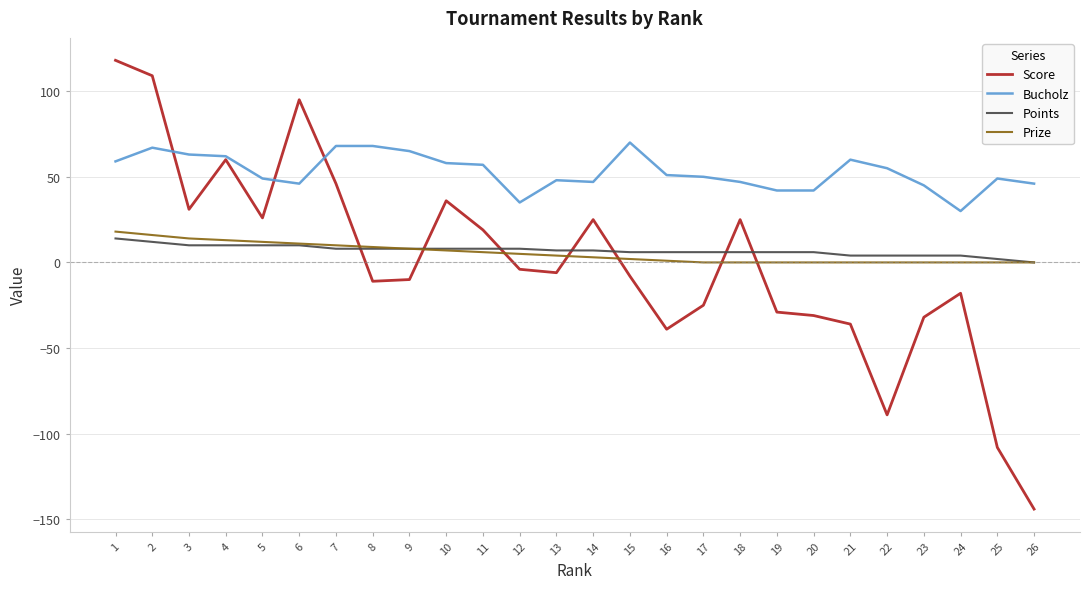

True or false: Bucholz and Points cross at least once.

False